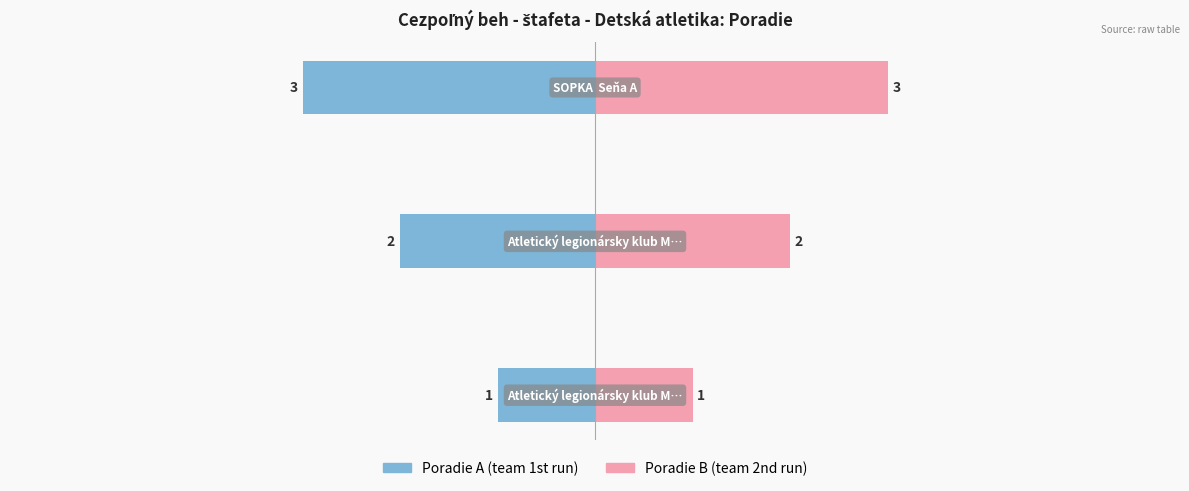

Reading left to right, transcribe all the data shown in this chart.

Poradie A: -1	-2	-3
Poradie B: 1	2	3